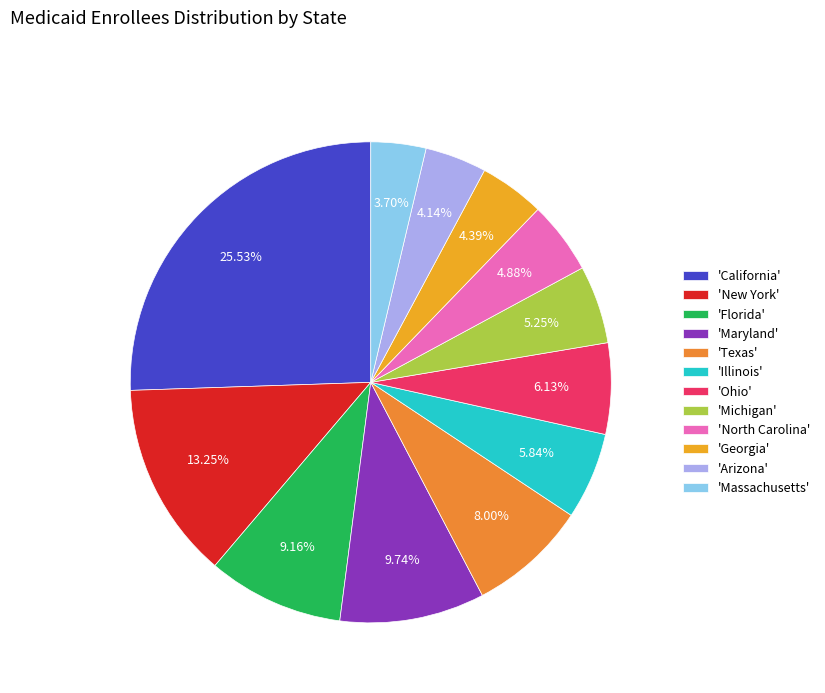

What is the smallest slice in the pie chart?

Massachusetts